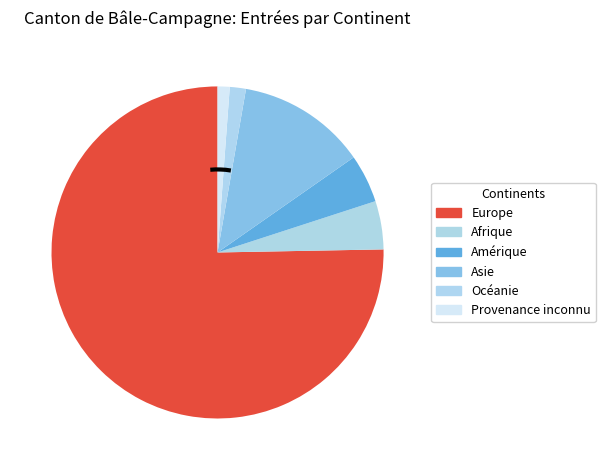

To the nearest percent, what portion does Provenance inconnu represent?

1%